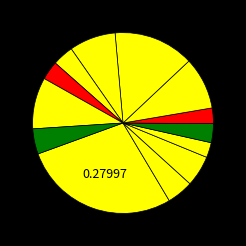

Count the number of slices in the pie.

13